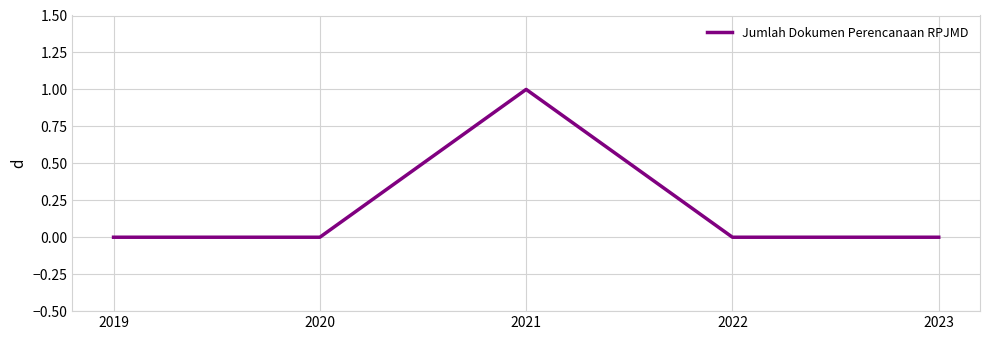

Is it true that the value at 2021 is 1?

True